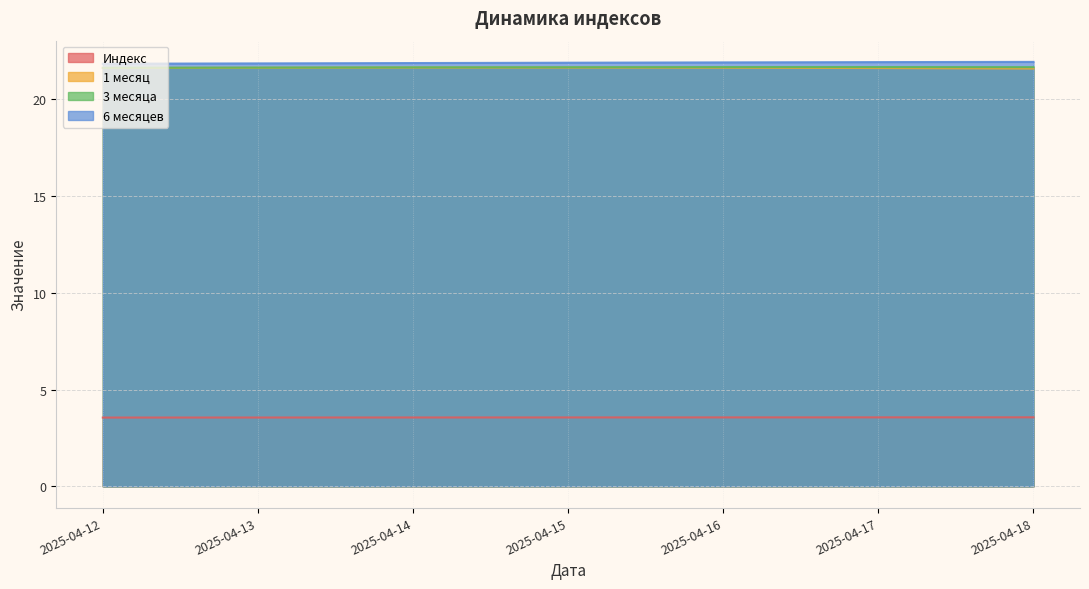

True or false: Индекс and 1 месяц intersect in this chart.

False